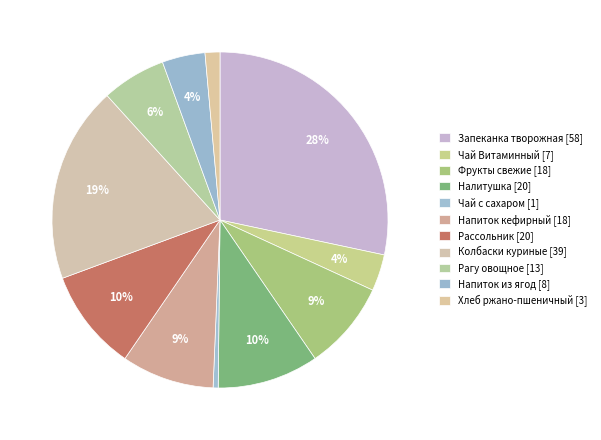

Is the sum of Фрукты свежие and Запеканка творожная greater than half?

No